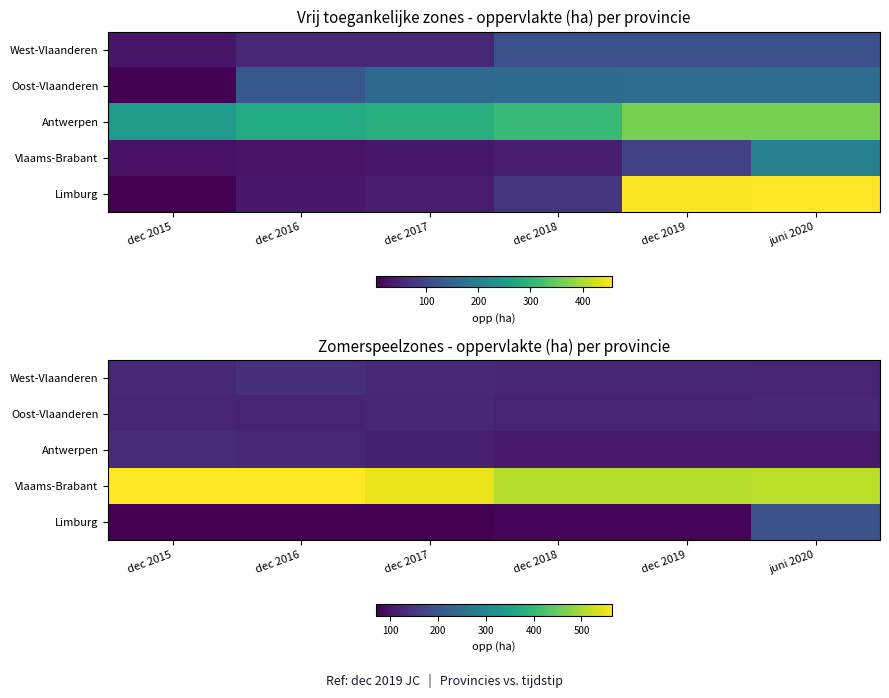

Rank the series by their maximum value, from highest to lowest.

Vlaams-Brabant, Limburg, West-Vlaanderen, Antwerpen, Oost-Vlaanderen